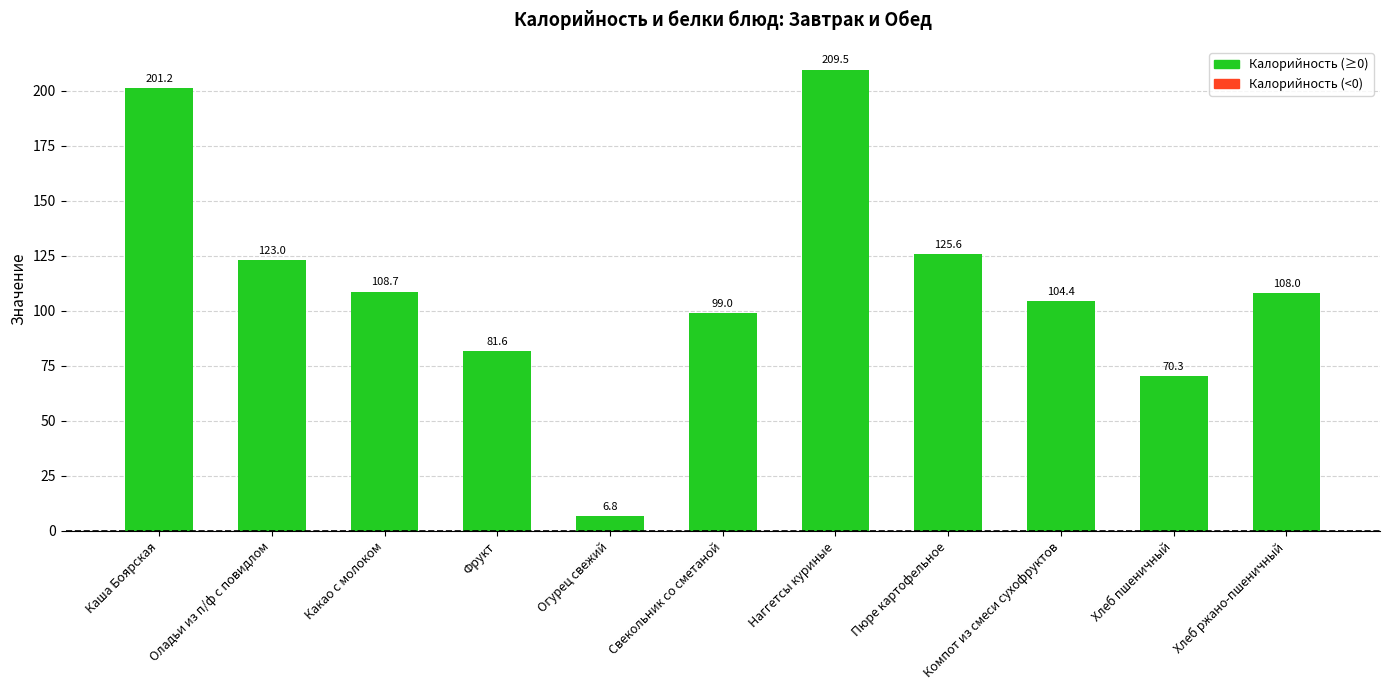

What is the sum of all values?

1238.1